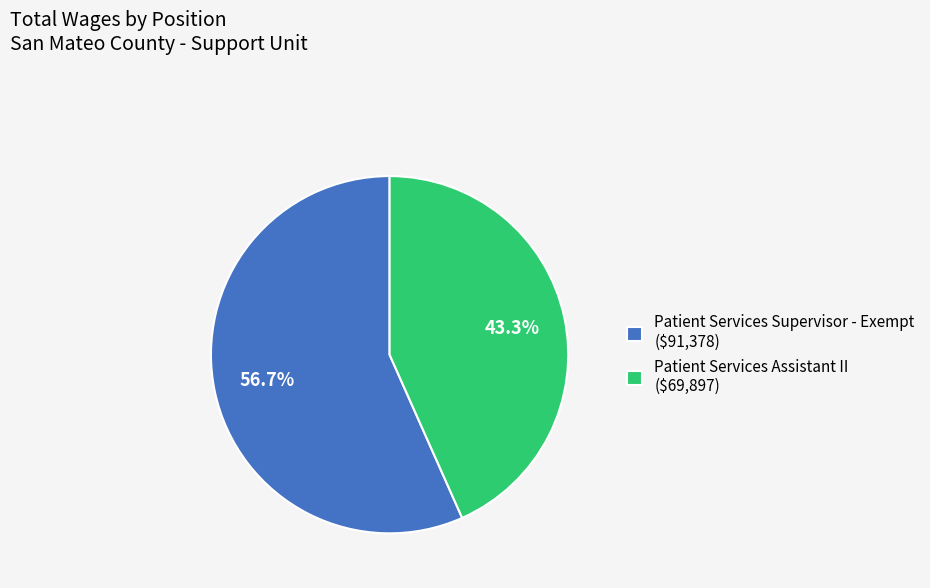

True or false: Patient Services Assistant II accounts for 29% of the total.

False